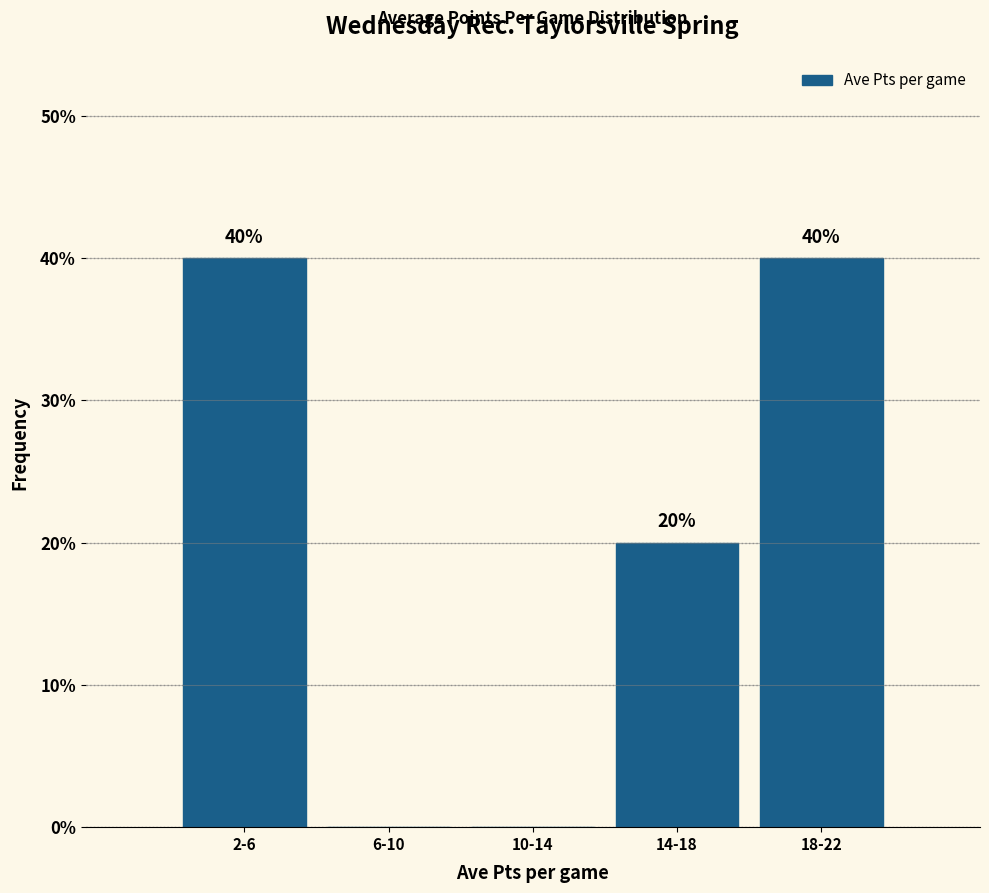

Reading right to left, what are all the values shown in this chart?

18-22=40	14-18=20	10-14=0	6-10=0	2-6=40